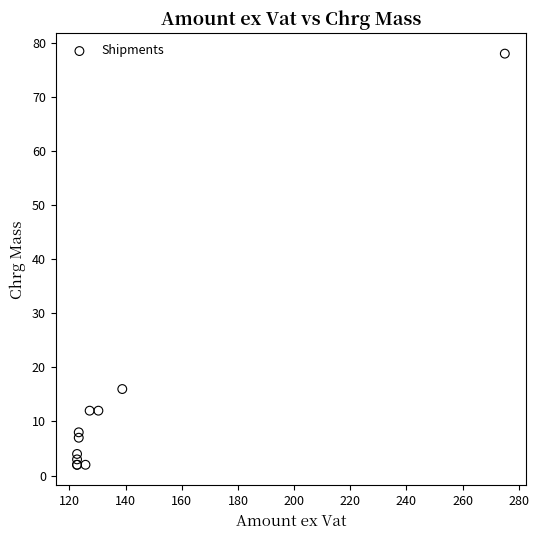

What Y value in the scatter plot is closest to 40?

16